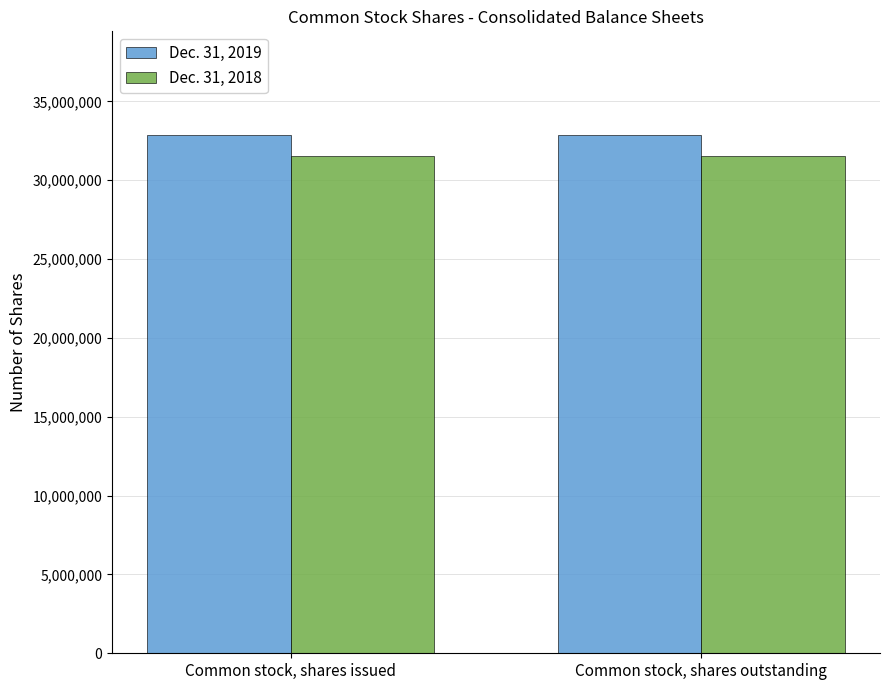

Which series has the largest total across all categories?

Dec. 31, 2019